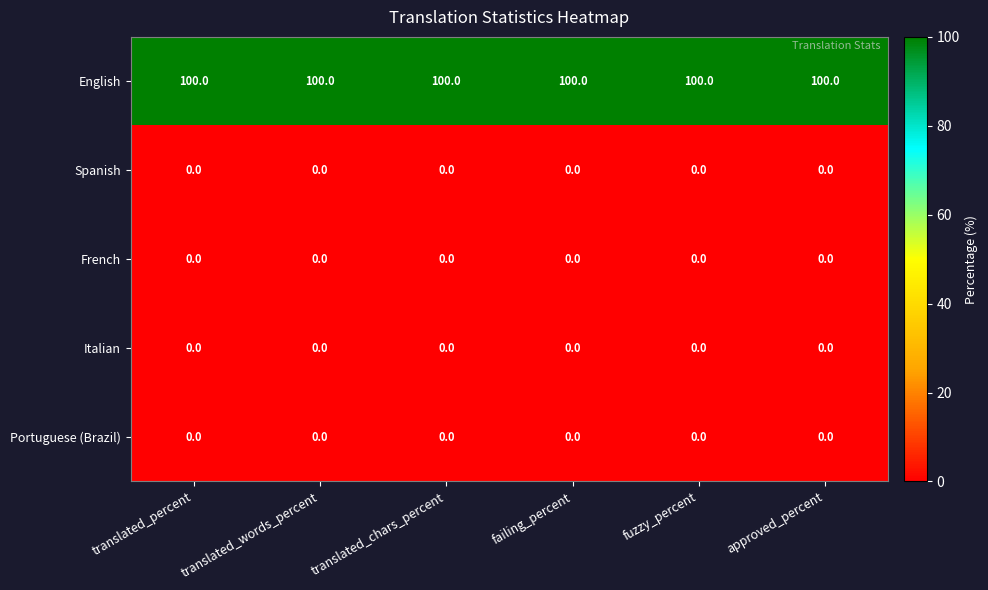

How many distinct data groups are displayed?

5